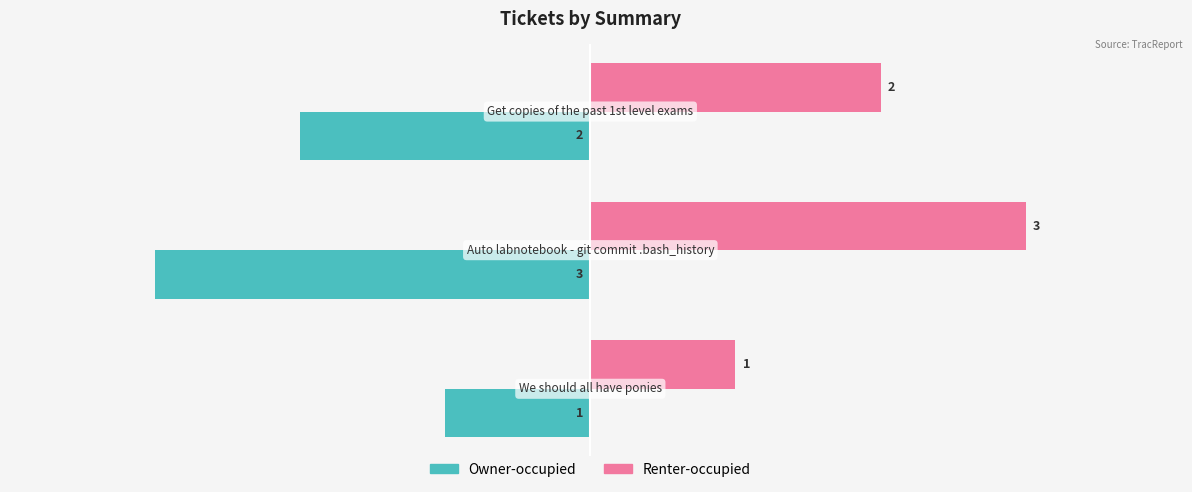

What is the sum of all Owner-occupied values?

-6